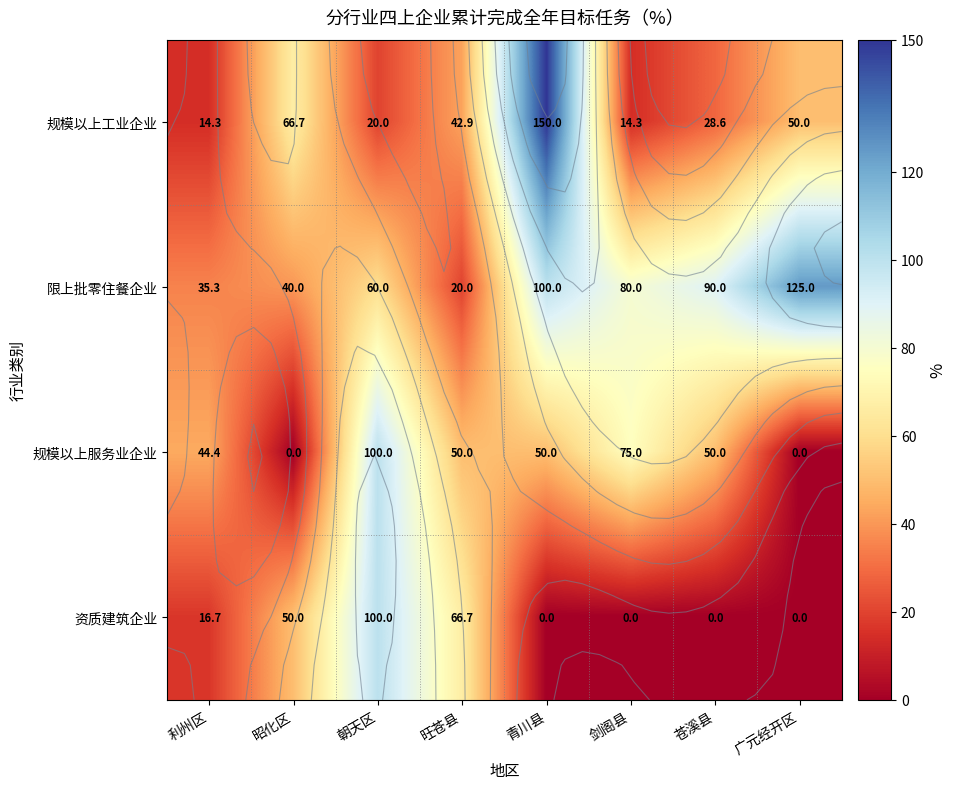

Rank the series at 朝天区 from lowest to highest value.

规模以上工业企业, 限上批零住餐企业, 规模以上服务业企业, 资质建筑企业